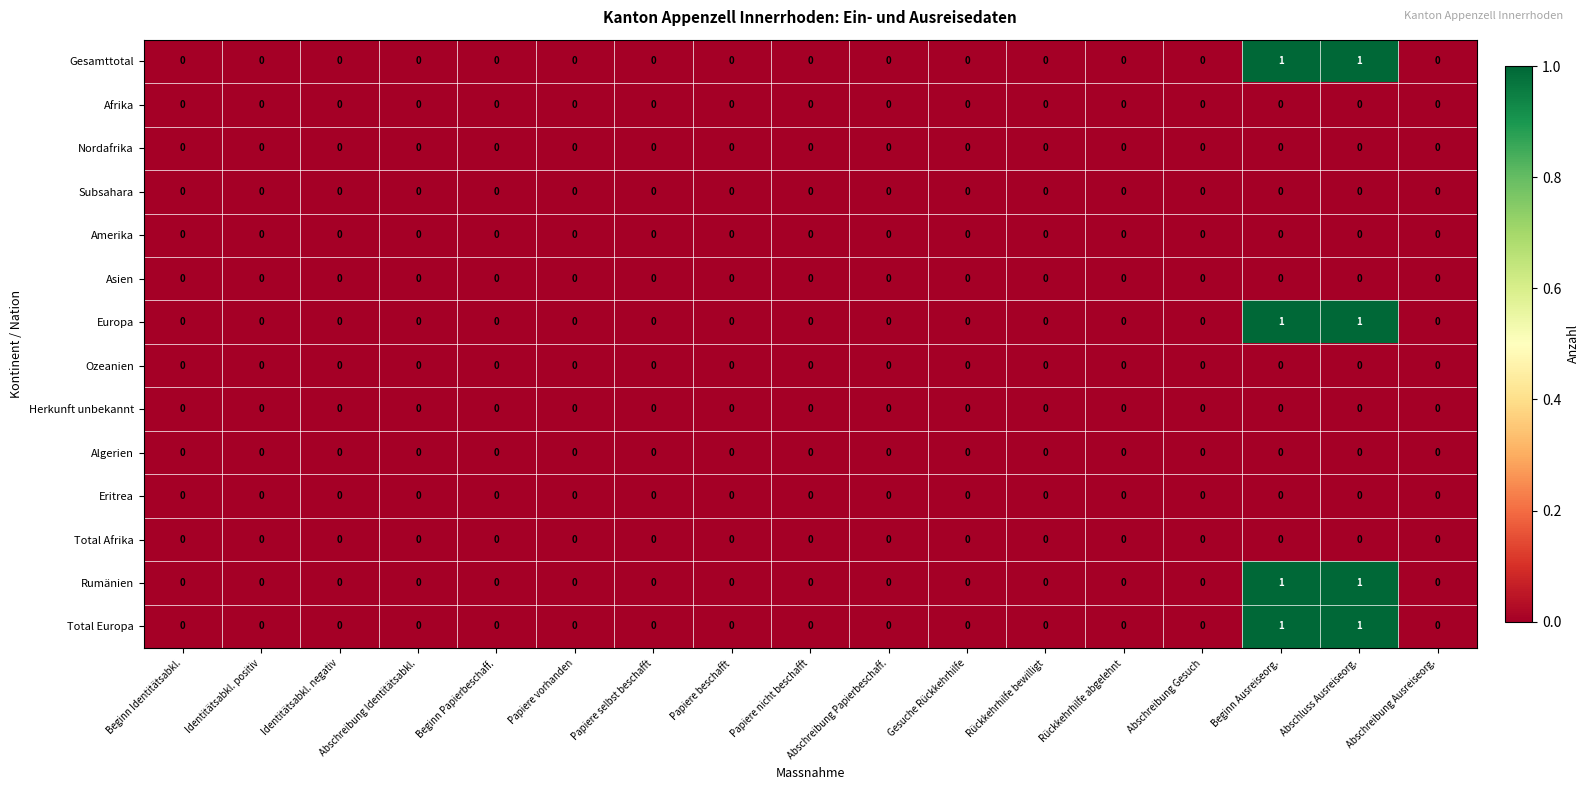

Count the number of categories in the chart.

17